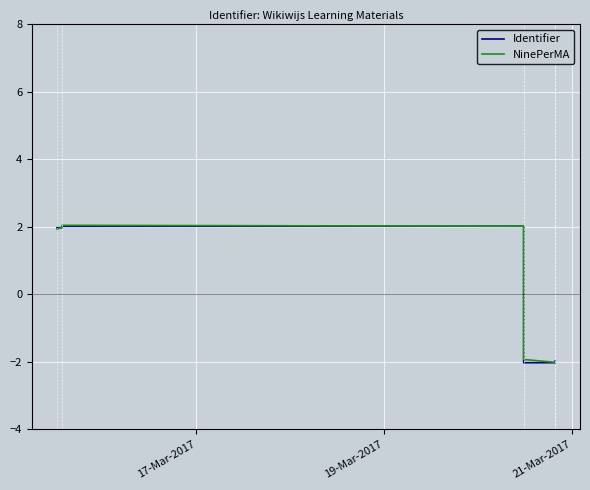

The value of NinePerMA at 4 is -0.7. True or false?

False